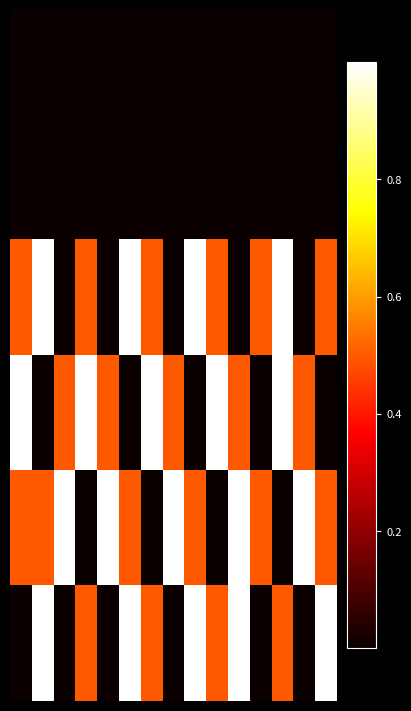

At which category does the chart reach its peak across all series?

1